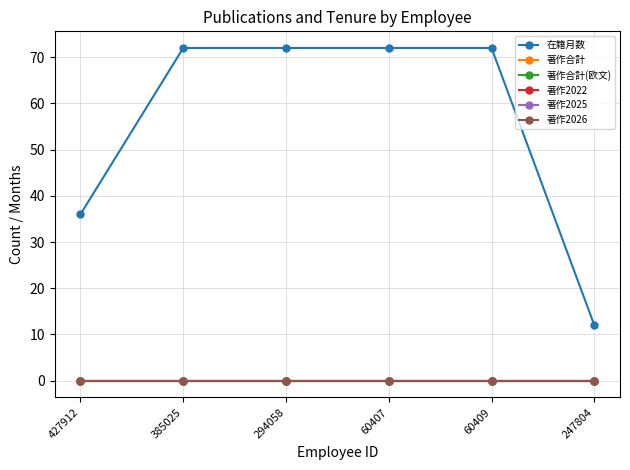

Does the chart have visible grid lines?

Yes